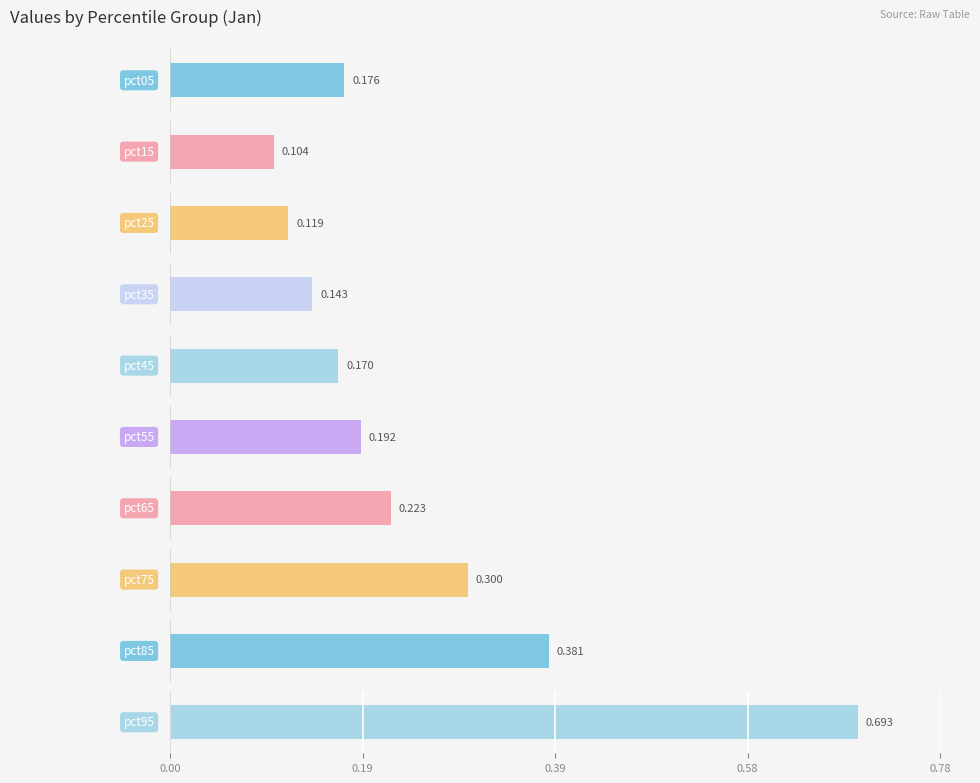

At how many categories does at least one series exceed 0?

10